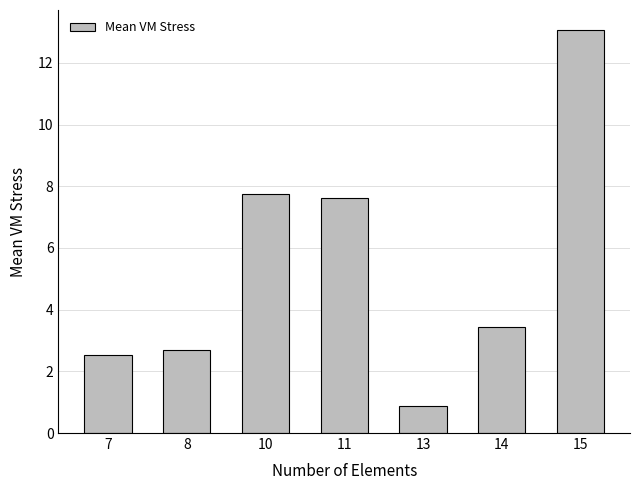

What is the value of the 1st bar from the left?

2.5